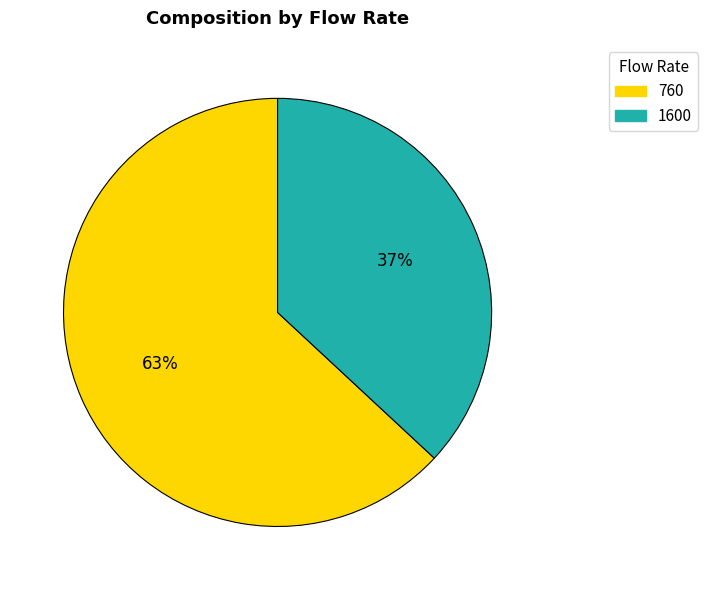

Rank the categories by value from highest to lowest.

760, 1600